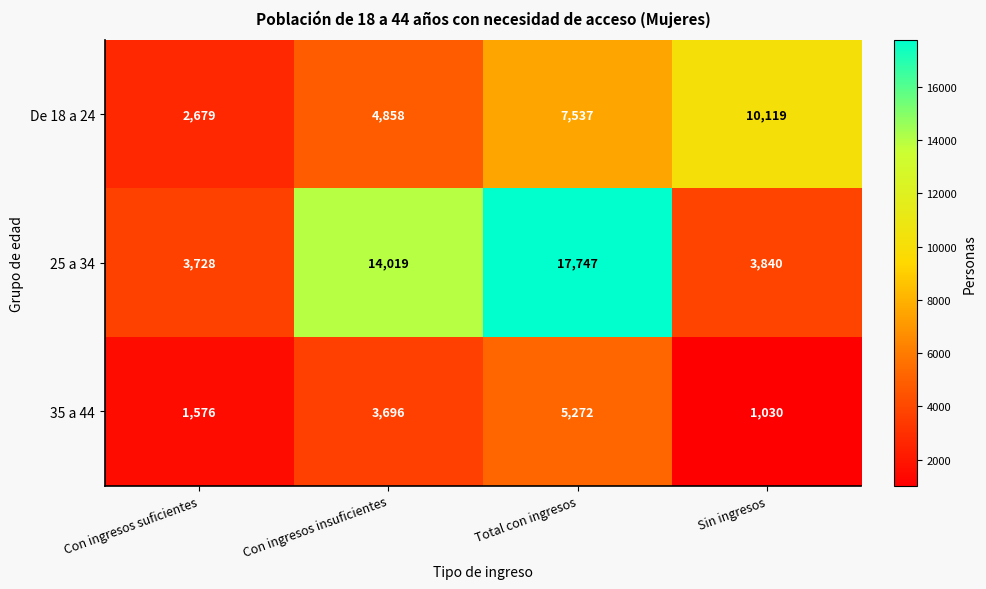

Reading left to right, extract all data points from this chart.

De 18 a 24: Con ingresos suficientes=2679	Con ingresos insuficientes=4858	Total con ingresos=7537	Sin ingresos=10119
25 a 34: Con ingresos suficientes=3728	Con ingresos insuficientes=14019	Total con ingresos=17747	Sin ingresos=3840
35 a 44: Con ingresos suficientes=1576	Con ingresos insuficientes=3696	Total con ingresos=5272	Sin ingresos=1030